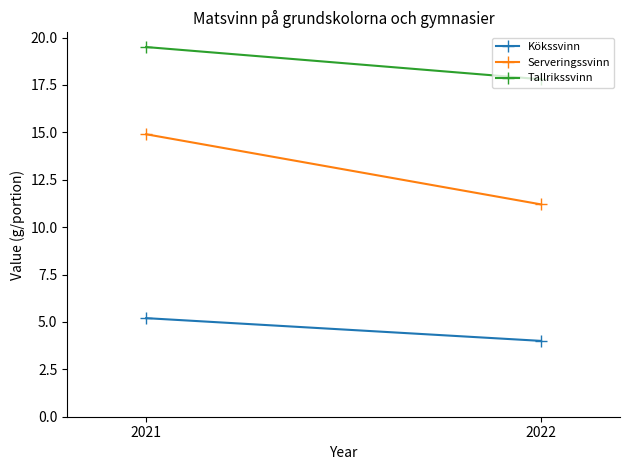

Where is Tallrikssvinn nearest to the value 18?

2022